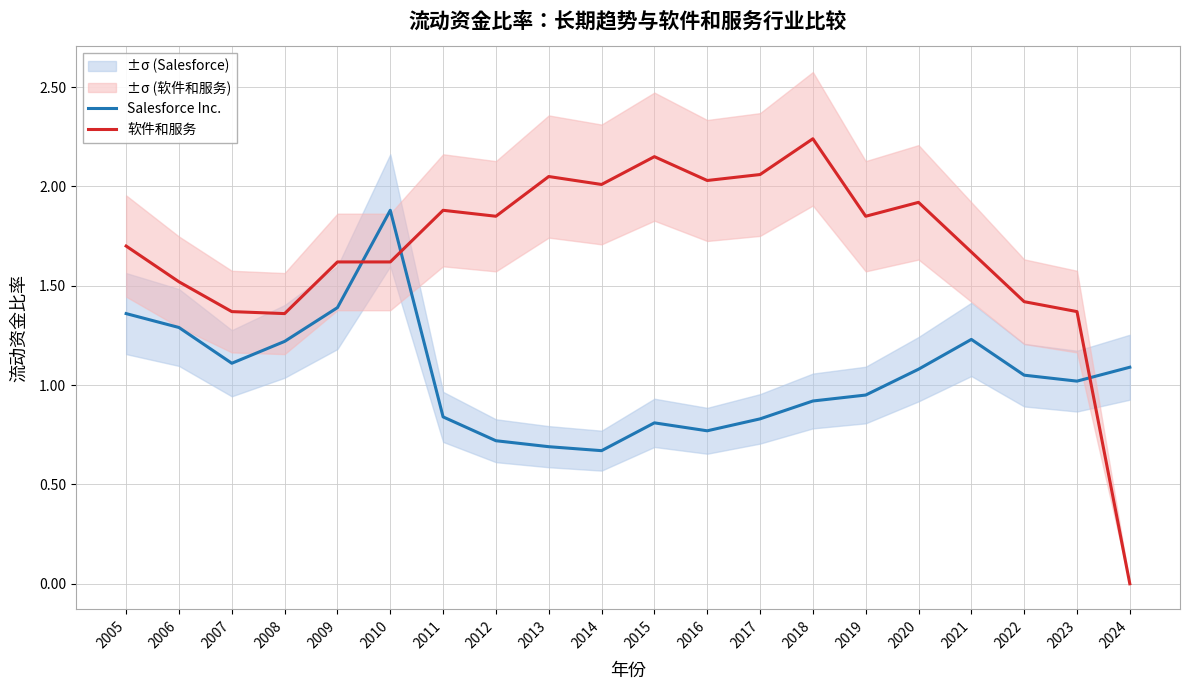

Where does the Salesforce Inc. series first go above 1?

2005